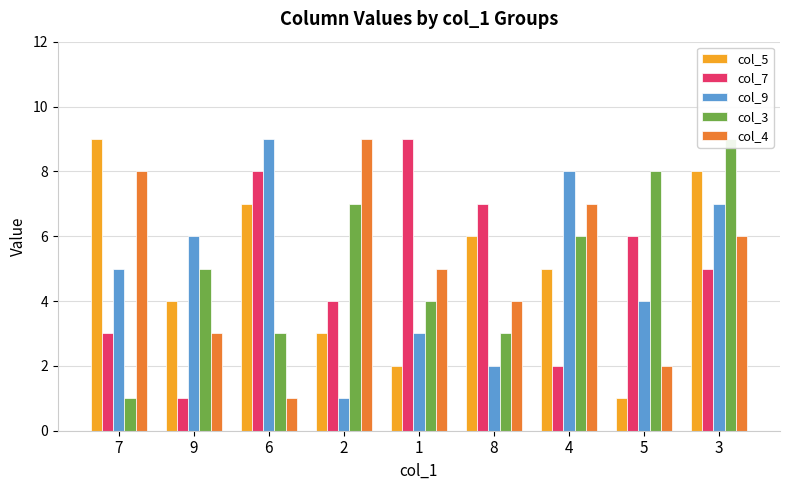

Is the value of col_3 at 8 greater than the value of col_5 at 5?

Yes